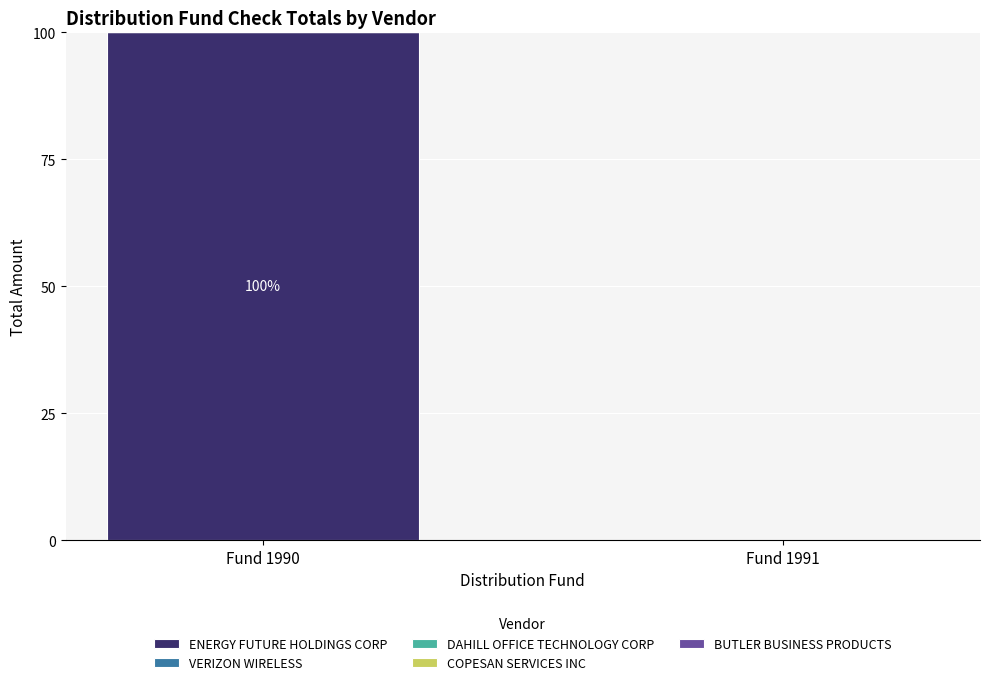

How many positive values are there?

1